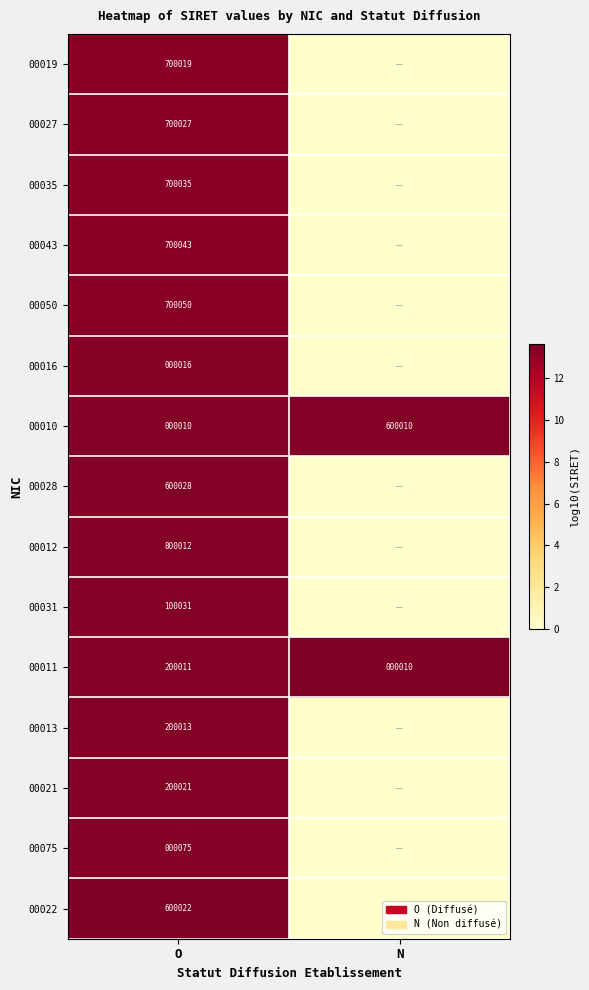

What is the sum of all 00011 values?

200021